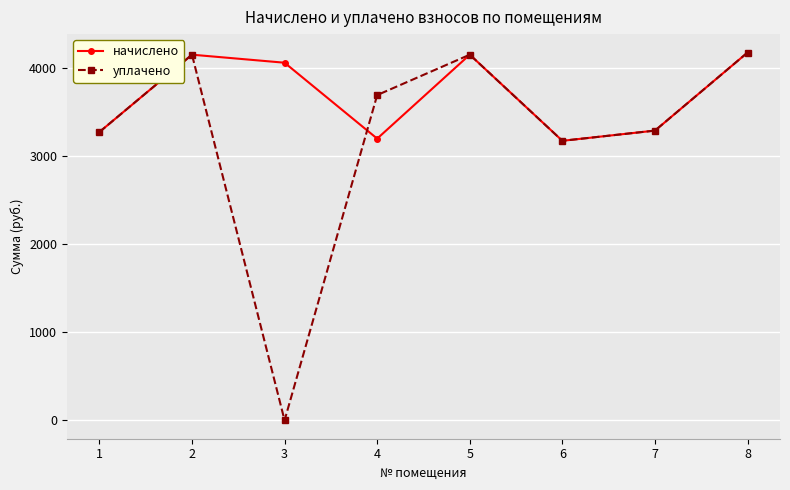

The начислено series shows 1158.9 at 1. True or false?

False